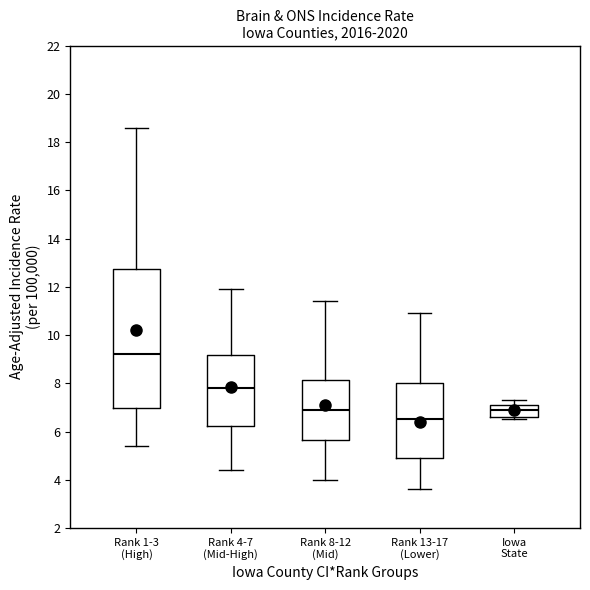

Reading left to right, read every box against the y-axis: the position of its median line, the range the box covers, and the ends of its whiskers. The values are not printed on the chart, so give them approximately, as read against the axis.

Rank 1-3 (High): median 9.2, box 7.0 to 12.8, whiskers 5.4 to 18.6
Rank 4-7 (Mid-High): median 7.8, box 6.2 to 9.2, whiskers 4.4 to 12.0
Rank 8-12 (Mid): median 7.0, box 5.6 to 8.2, whiskers 4.0 to 11.4
Rank 13-17 (Lower): median 6.6, box 5.0 to 8.0, whiskers 3.6 to 11.0
Iowa State: median 7.0, box 6.6 to 7.2, whiskers 6.6 (just below the box's lower edge) to 7.4